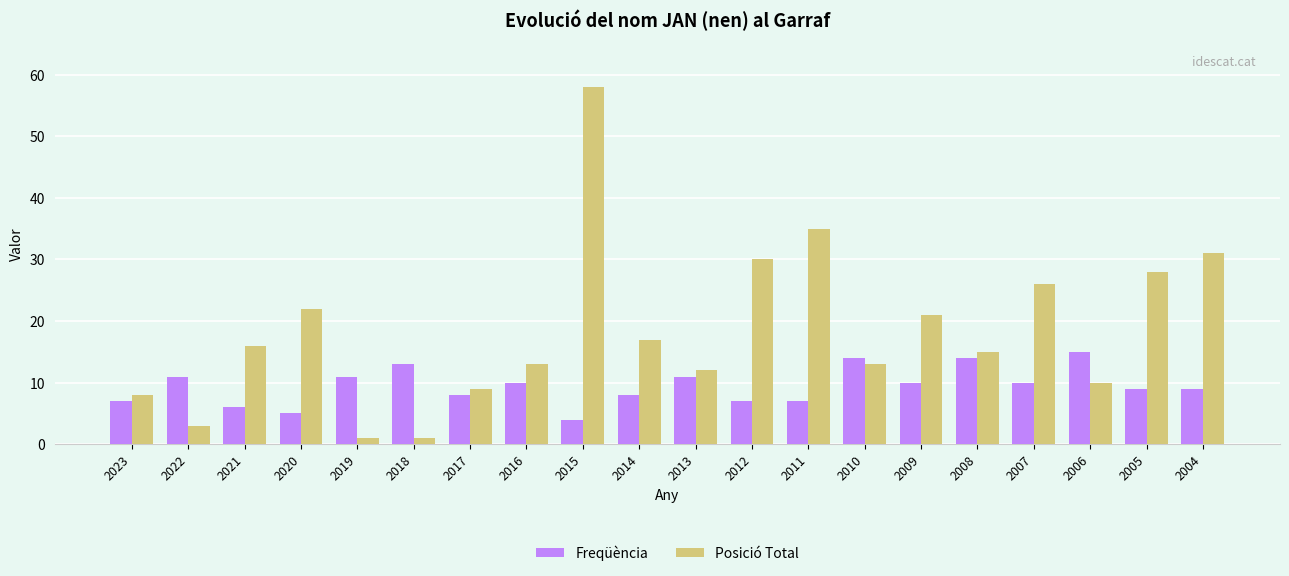

Between 2023 and 2011, which series saw the biggest shift?

Posició Total